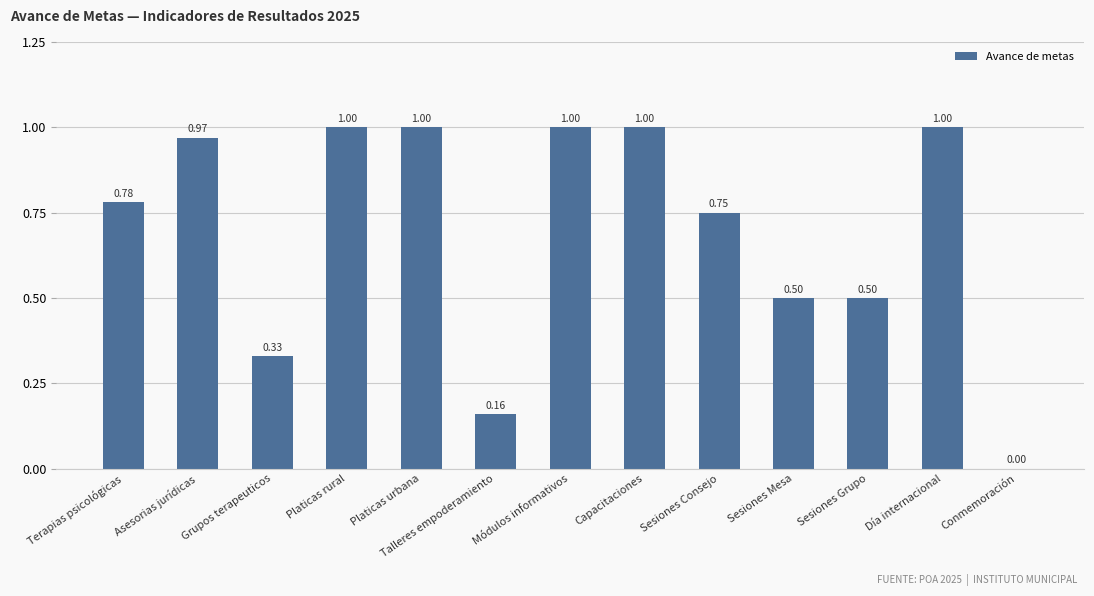

What is the sum of the values at Sesiones Grupo and Conmemoración?

0.5